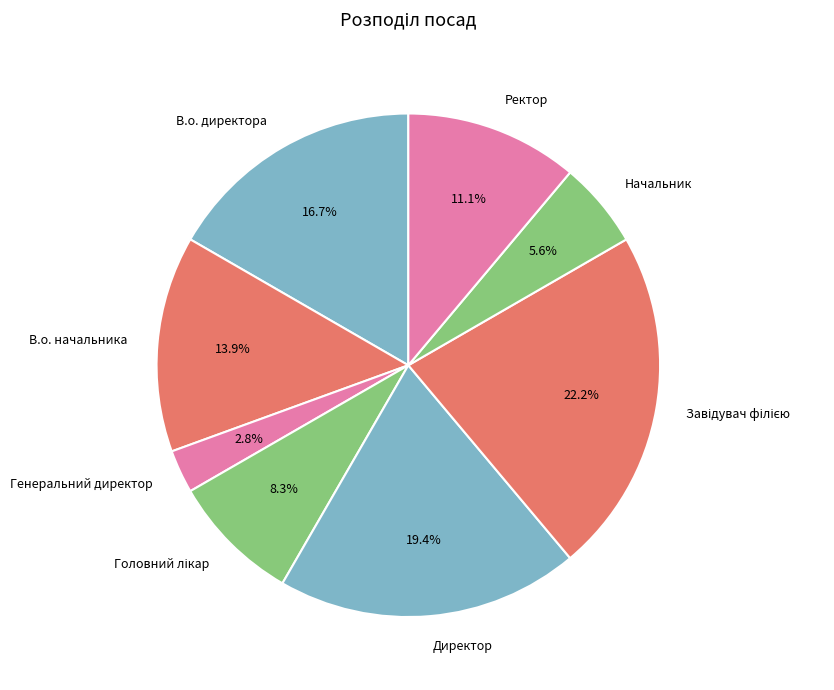

How many segments does this pie chart have?

8